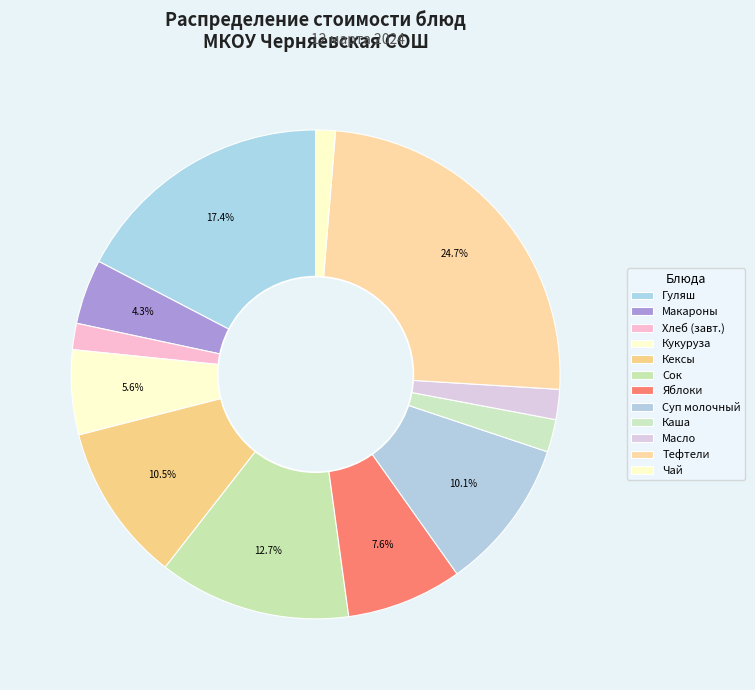

How many segments does this pie chart have?

12